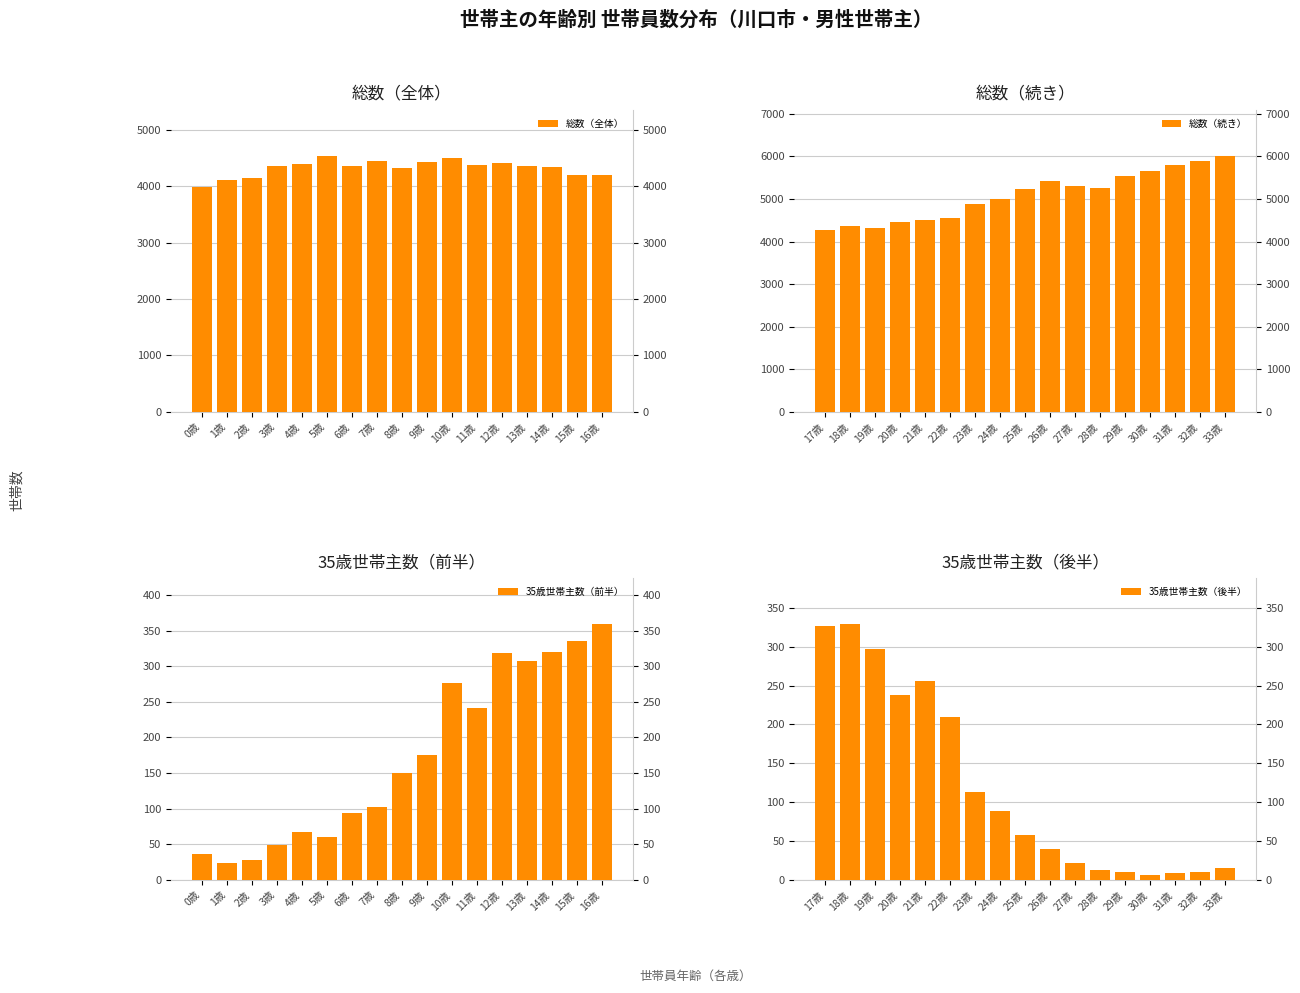

Is the value of 総数（全体） at 9歳 greater than the value of 35歳世帯主数（後半） at 8歳?

Yes